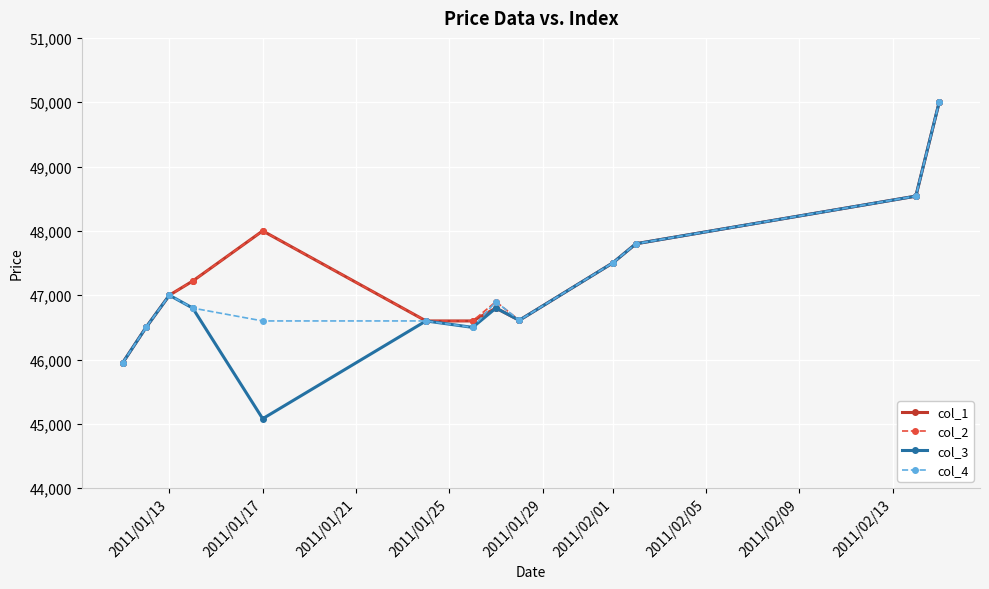

How many interior local peaks does the col_1 series have?

2